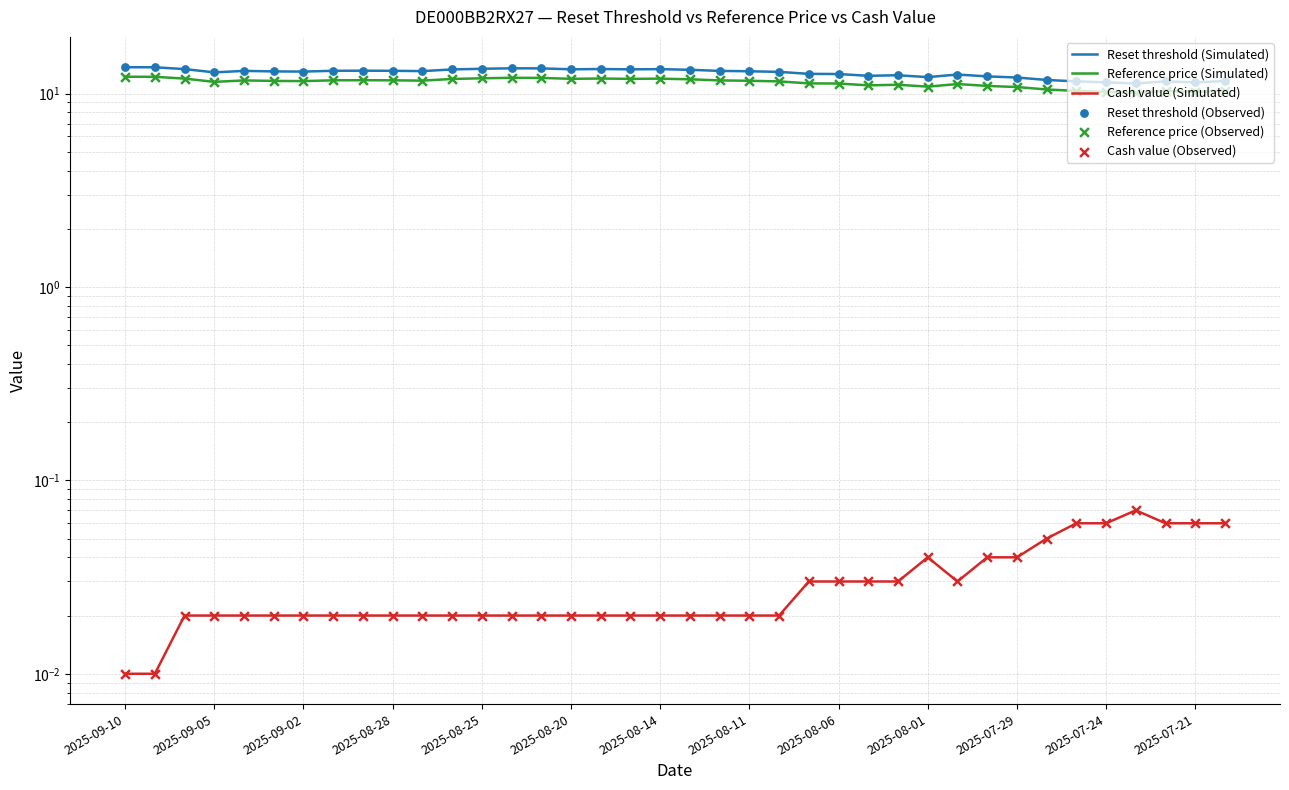

At which category is the sum across all series the highest?

2025-09-10